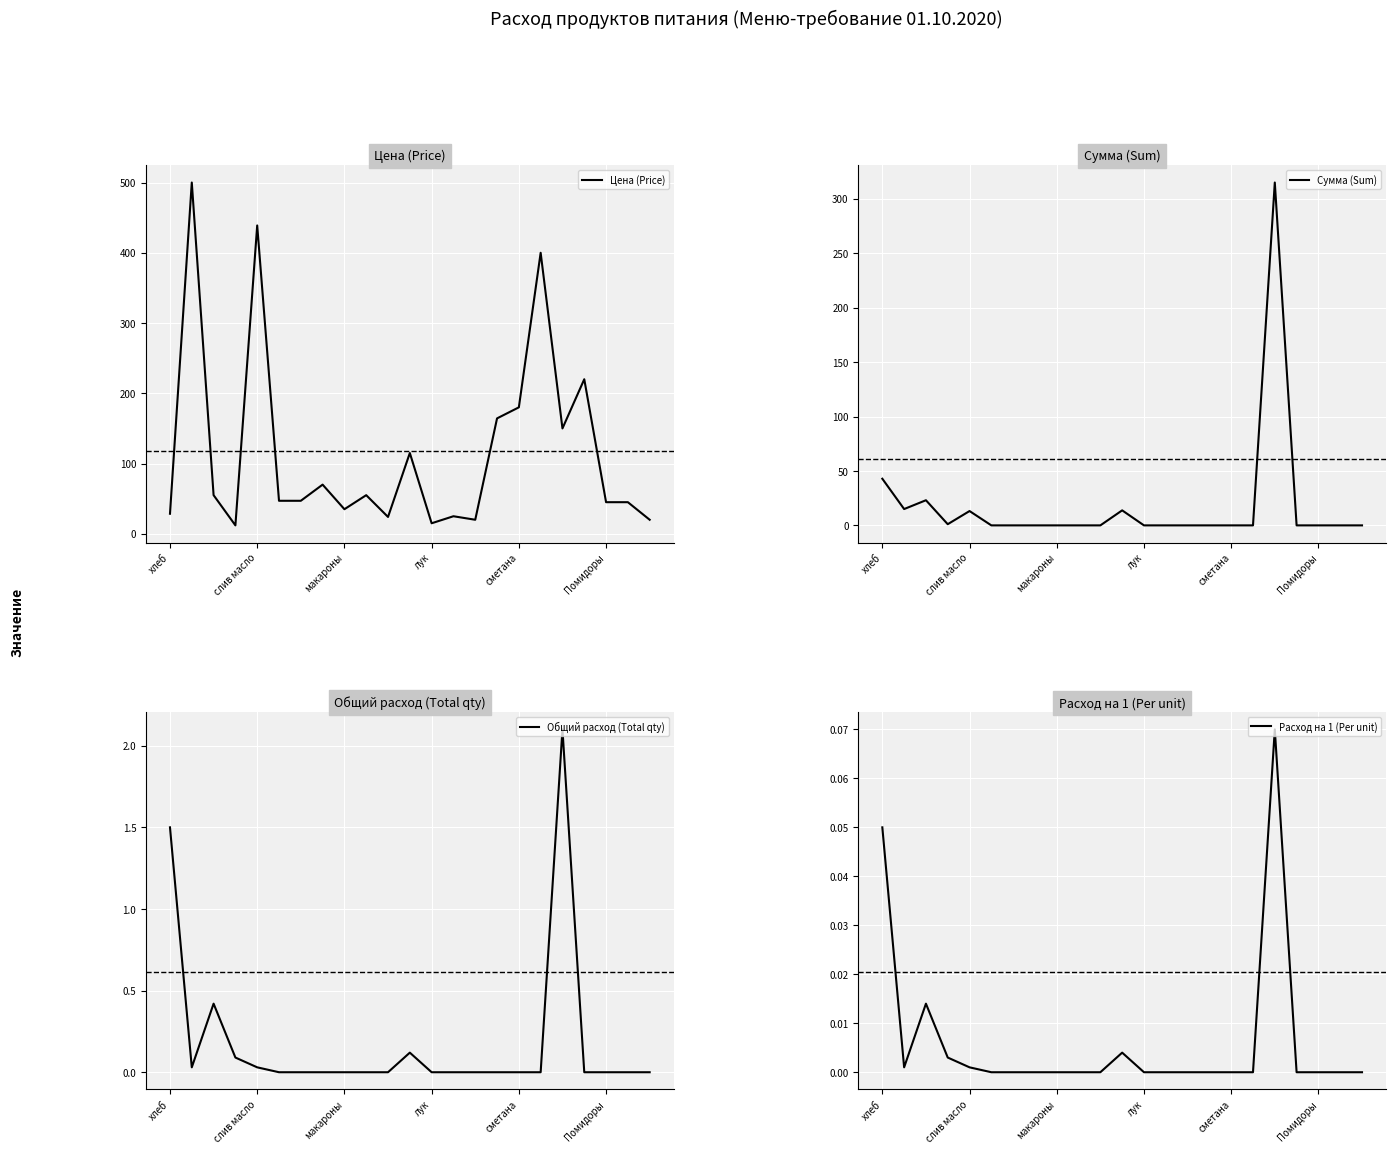

Where is Сумма (Sum) nearest to the value 157?

хлеб